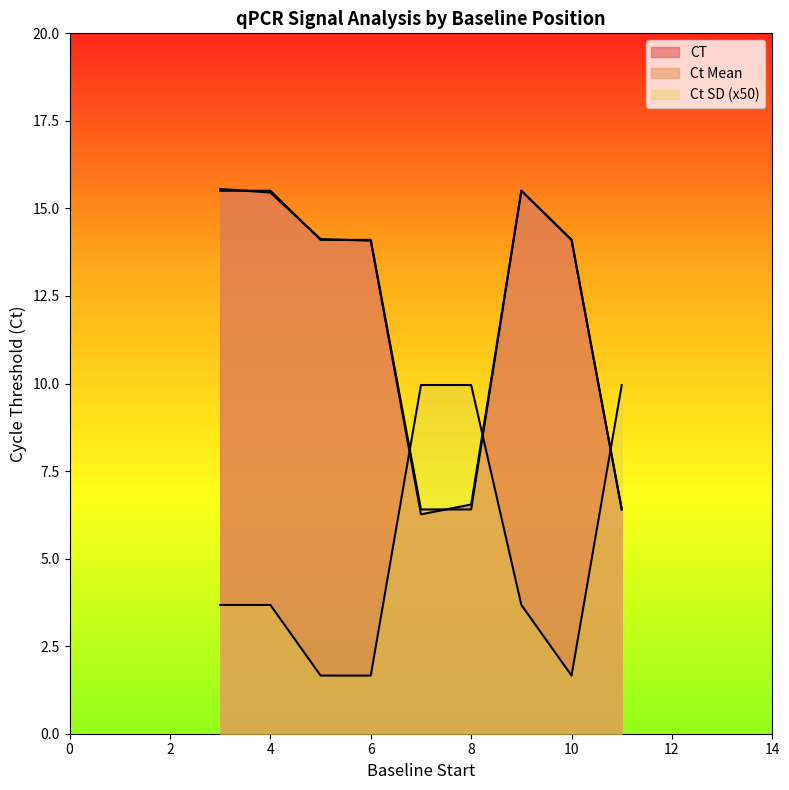

Is it true that CT equals 1.4 at 11?

False